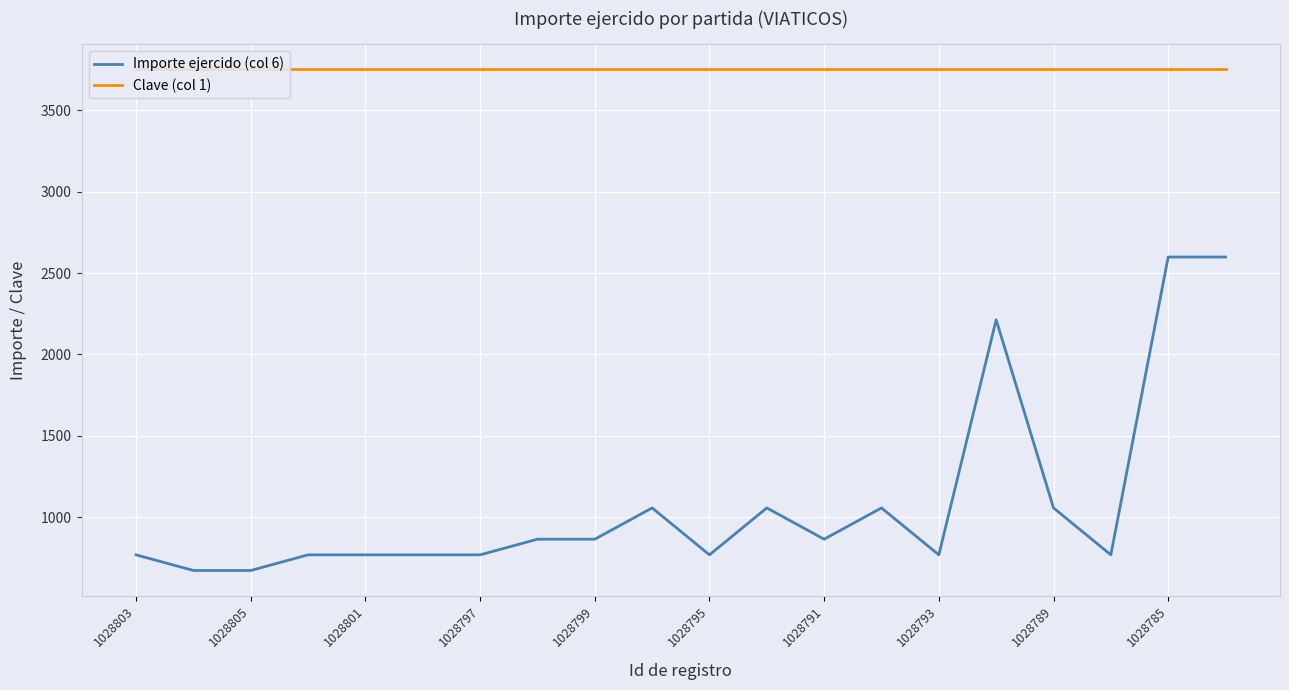

True or false: Clave (col 1) and Importe ejercido (col 6) cross at least once.

False